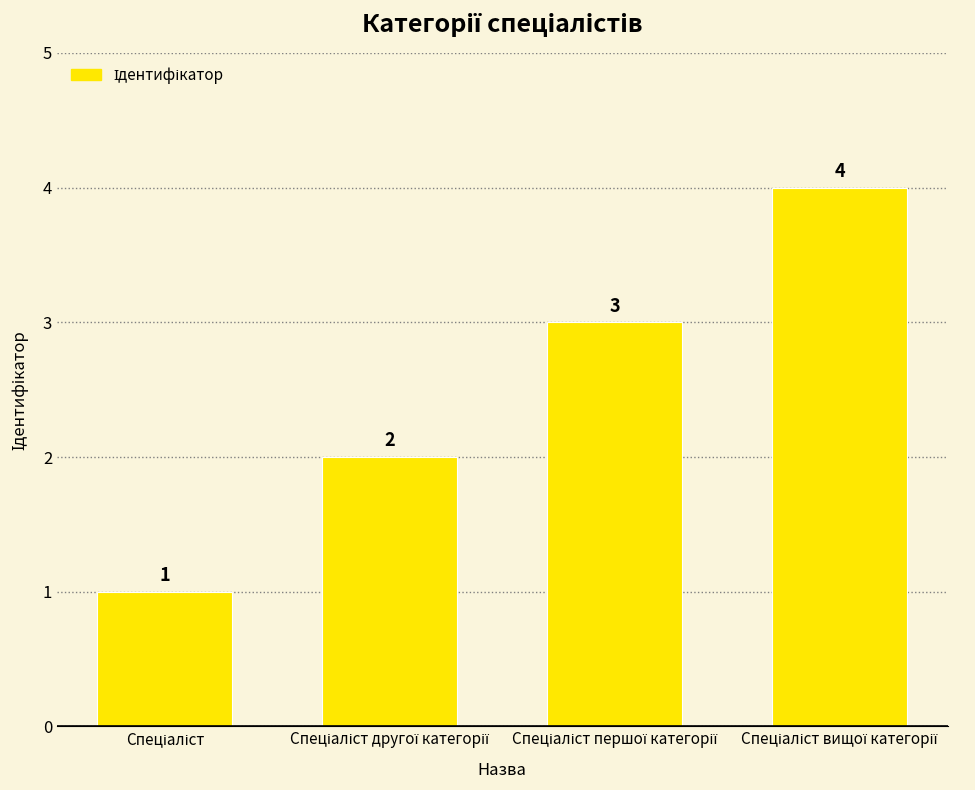

What is the value of the 4th bar from the left?

4